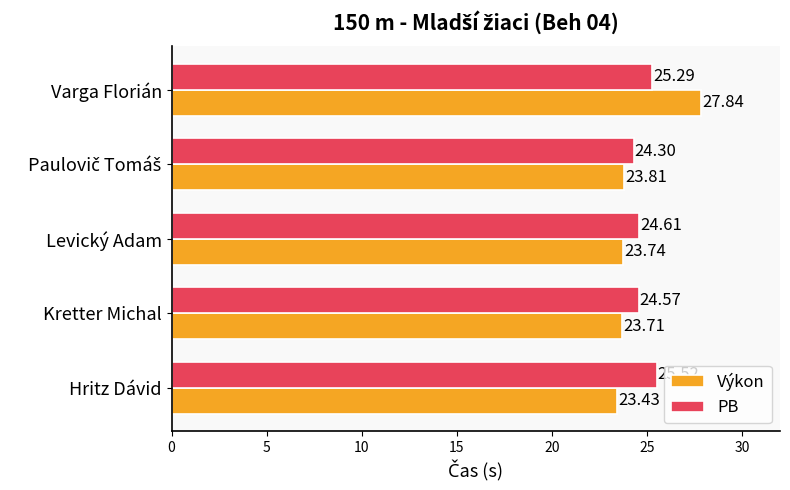

Which series changed the most between Kretter Michal and Varga Florián?

Výkon